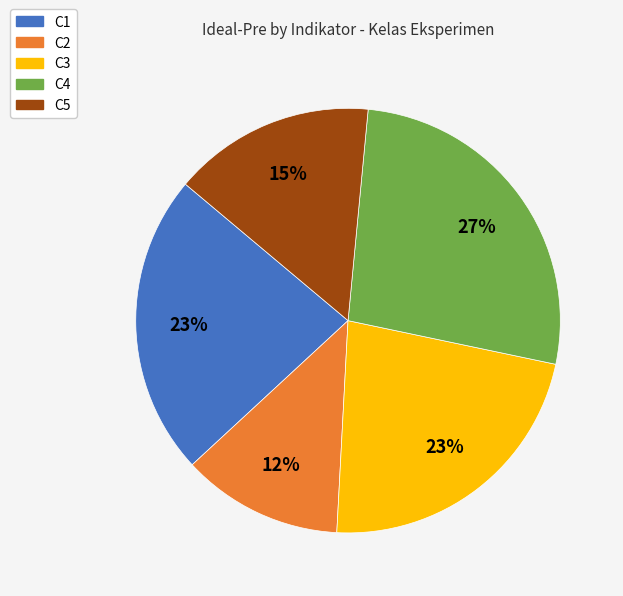

Do C3 and C5 together represent more than half of the pie?

No